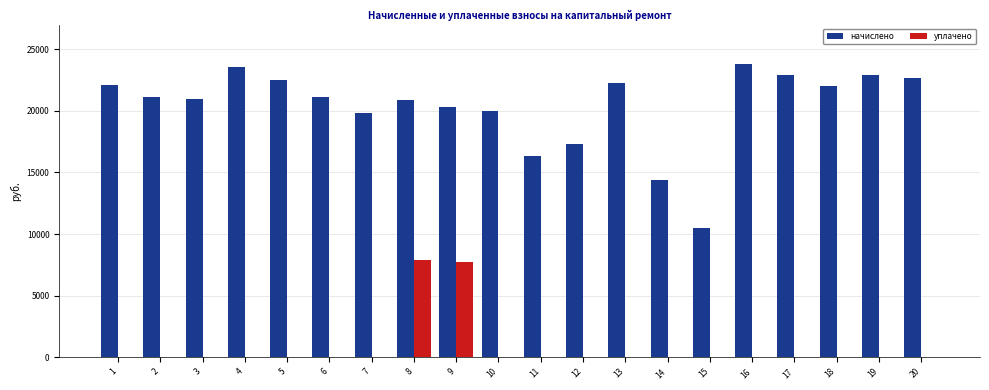

What is the sum of the начислено values at 13 and 16?

46068.0